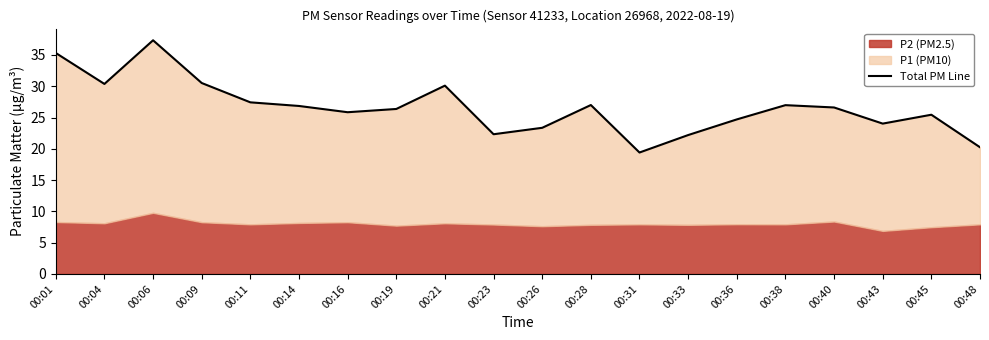

What is the value of the 8th point from the left?

26.4